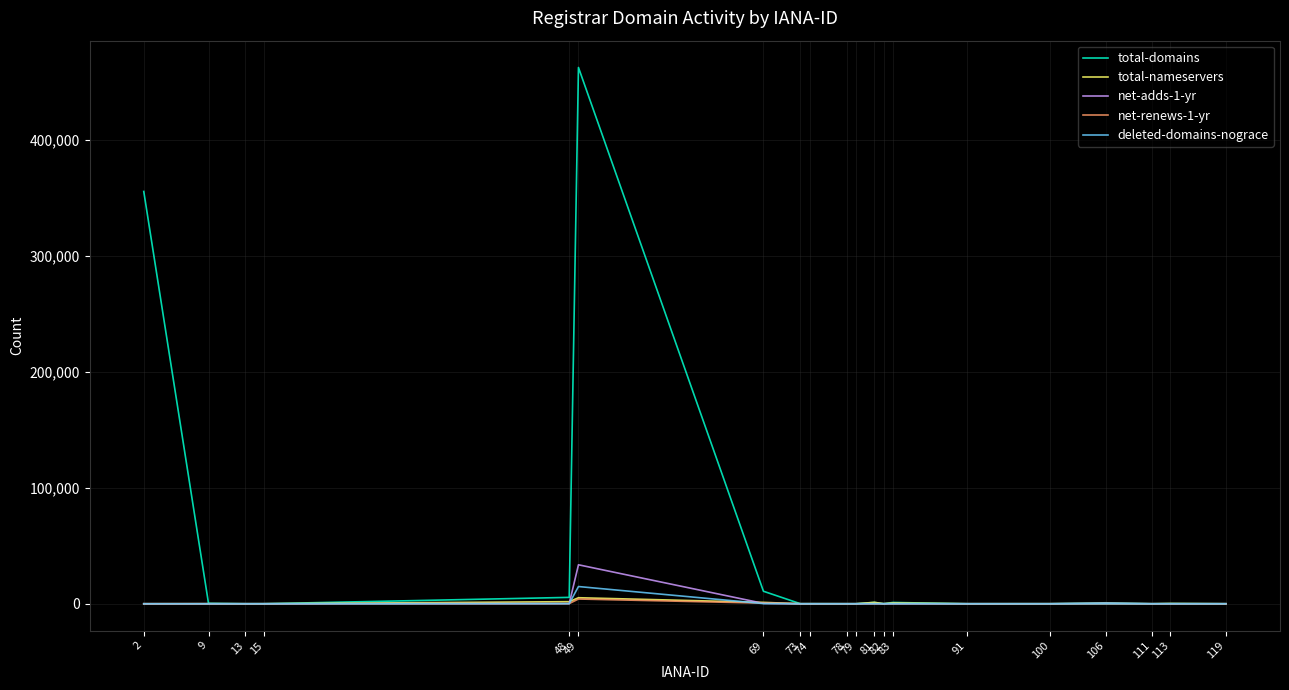

Is this an area chart (filled region under the line)?

No